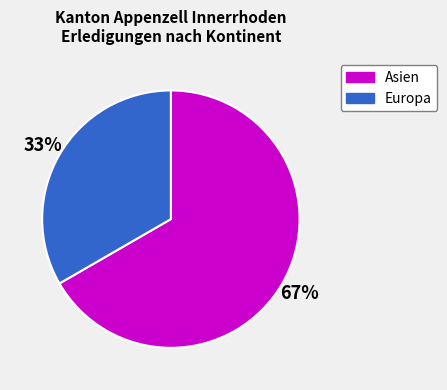

How many segments does this pie chart have?

2